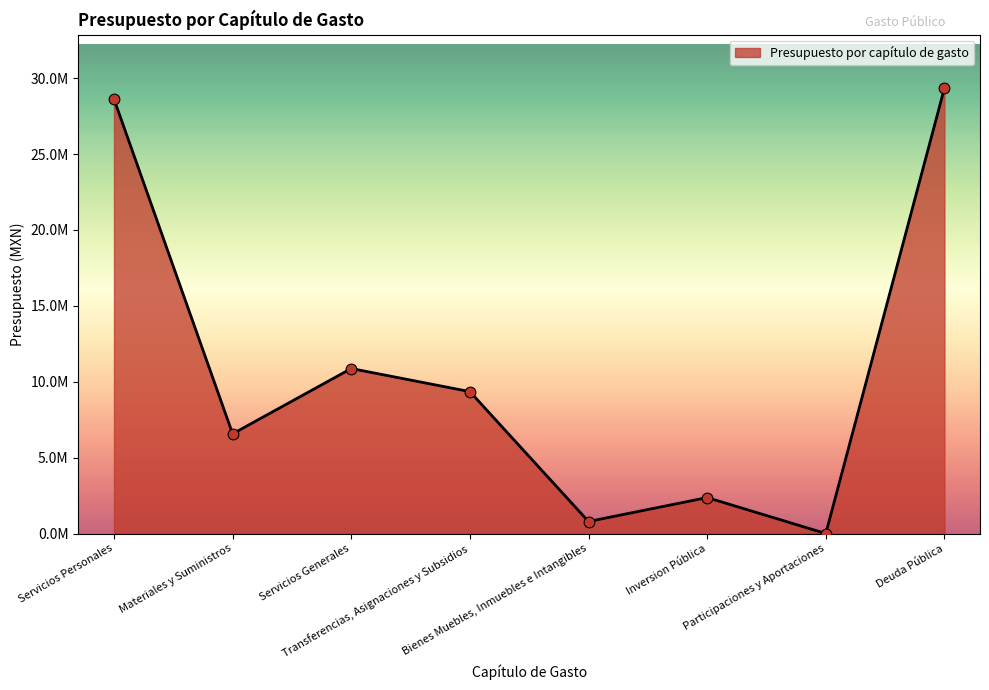

Between Materiales y Suministros and Deuda Pública, which is larger?

Deuda Pública